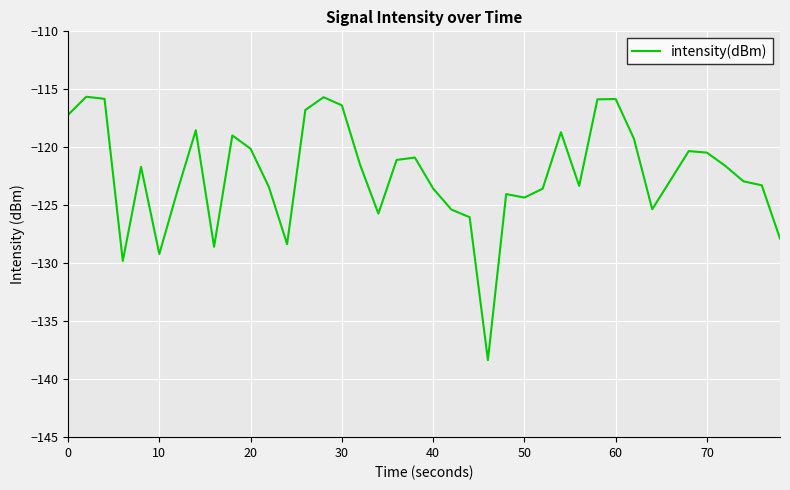

What is the minimum value shown in the chart?

-138.4